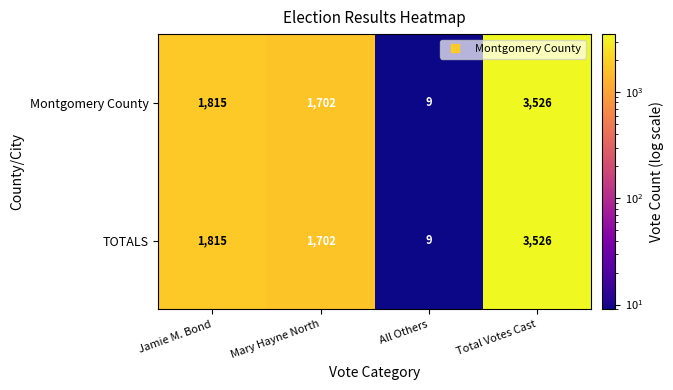

Count the number of data series in this chart.

2